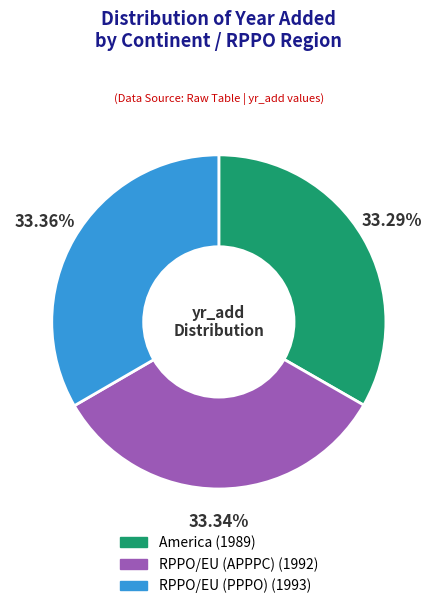

Approximately how many times larger is the value at America compared to RPPO/EU (APPPC)?

1.0